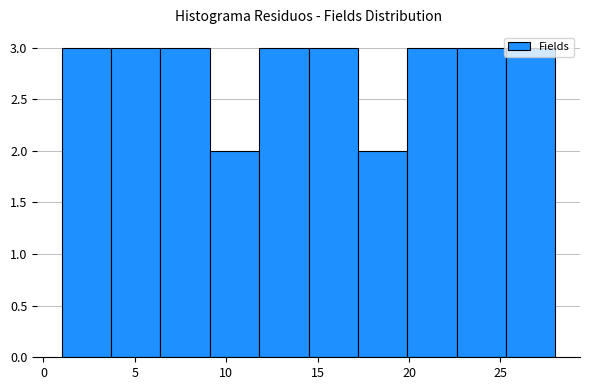

Reading left to right, transcribe this chart: for each bar, give the range it covers on the x-axis and its height. Neither the bar edges nor the heights are printed on the chart, so give them approximately, as read against the axes.

1.0 to 3.7: 3
3.7 to 6.4: 3
6.4 to 9.1: 3
9.1 to 11.8: 2
11.8 to 14.5: 3
14.5 to 17.2: 3
17.2 to 19.9: 2
19.9 to 22.6: 3
22.6 to 25.3: 3
25.3 to 28.0: 3